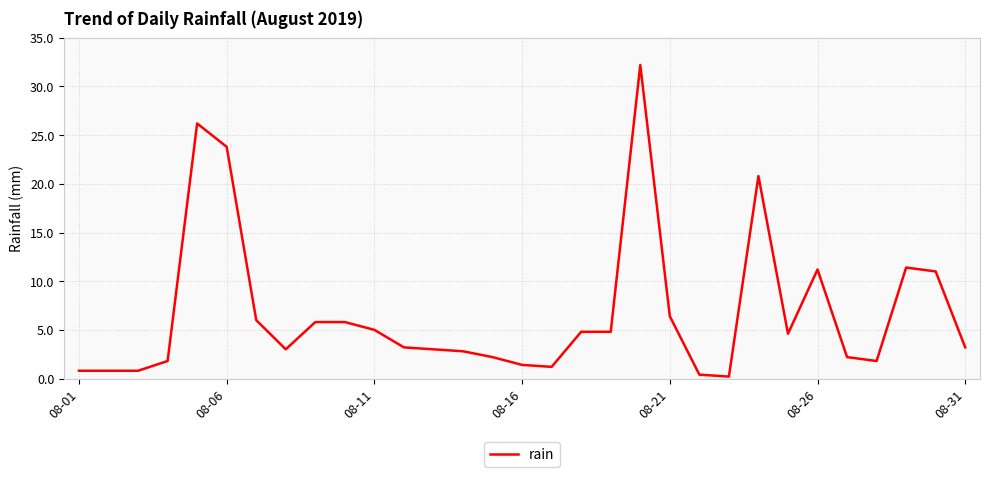

What is the greatest value displayed?

32.2